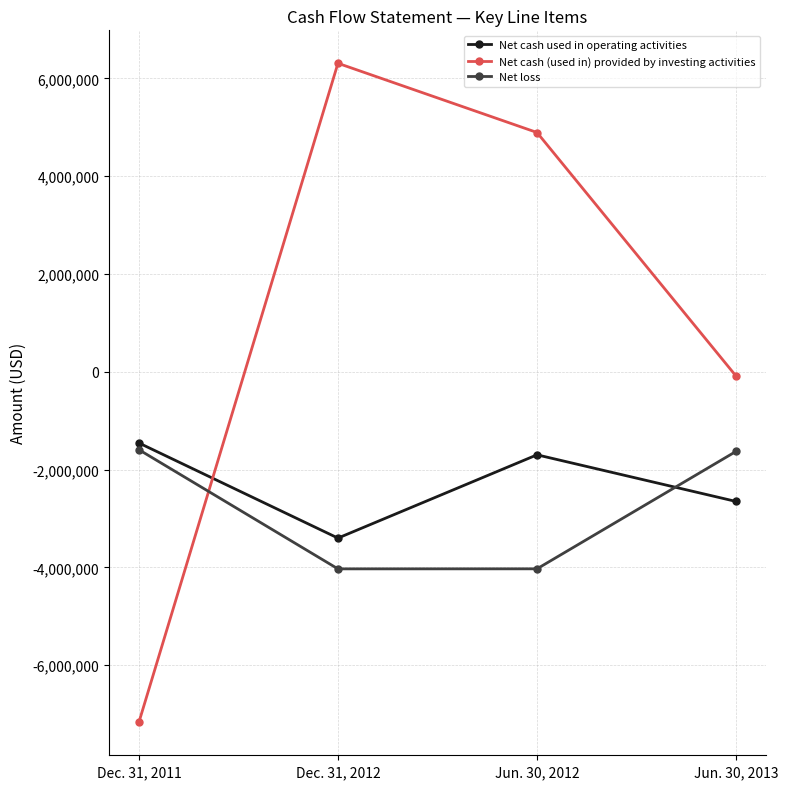

Where is Net cash (used in) provided by investing activities nearest to the value -429611?

Jun. 30, 2013